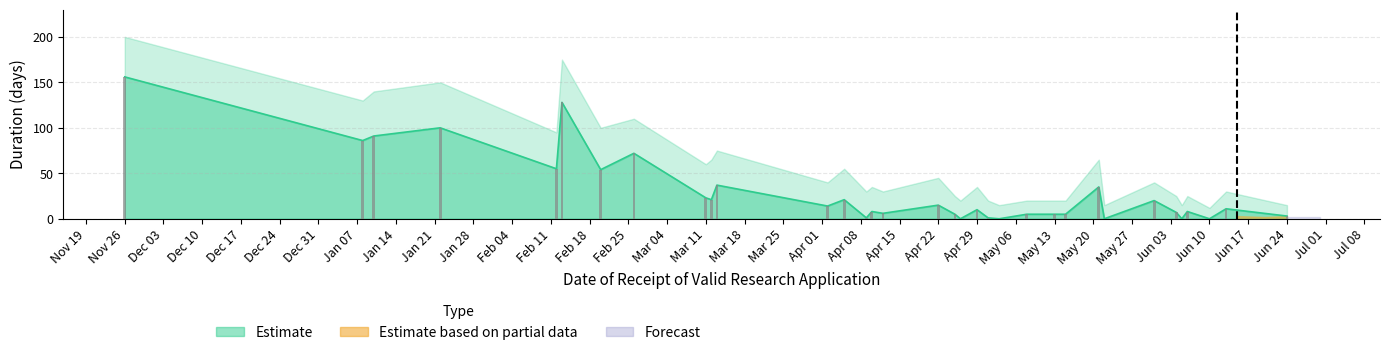

Count the number of categories in the chart.

34